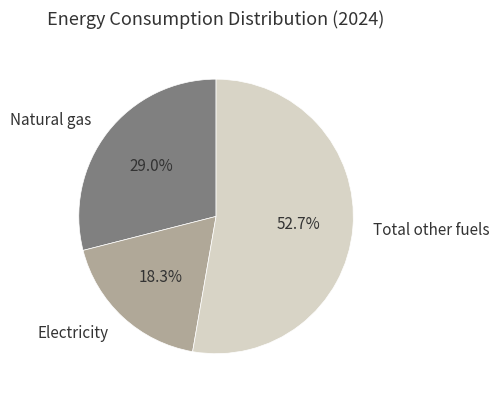

Does Total other fuels represent more than half of the total?

Yes